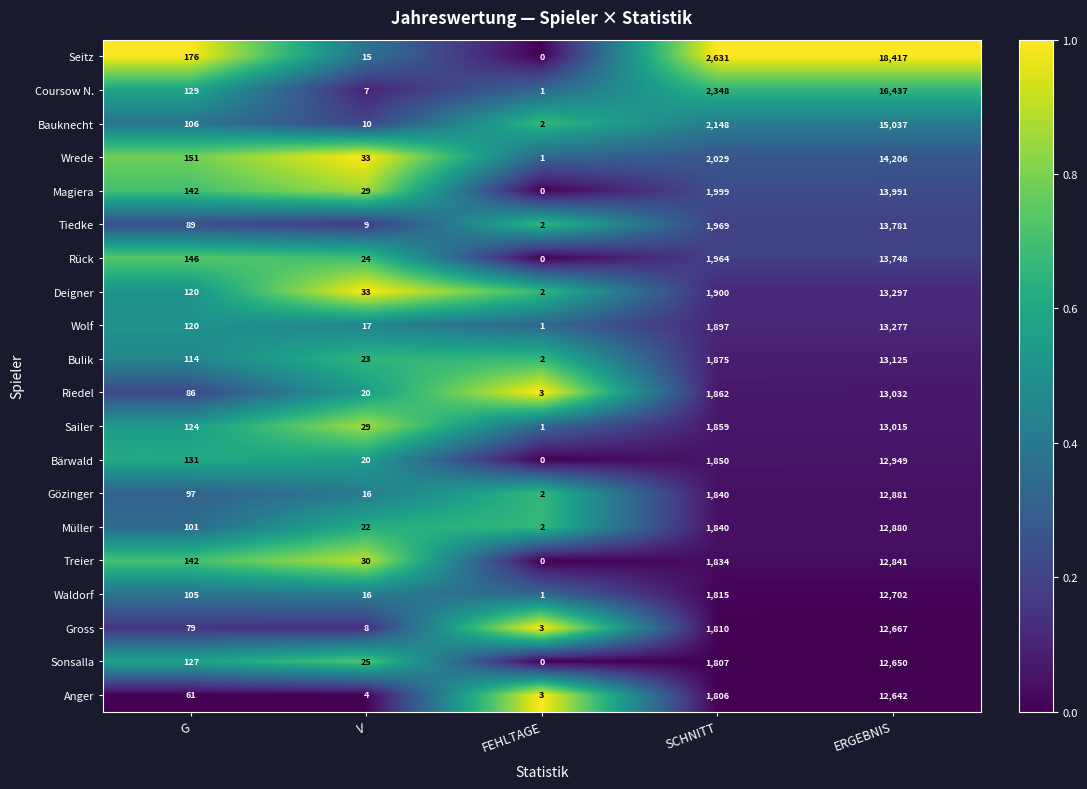

What is the difference between the highest and lowest values at SCHNITT?

825